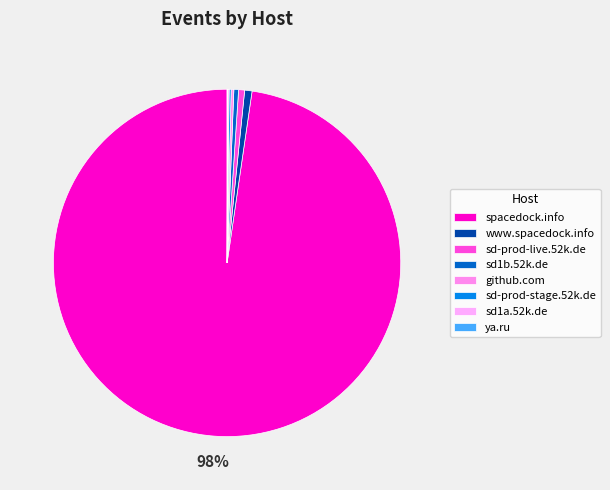

Count the number of slices in the pie.

8